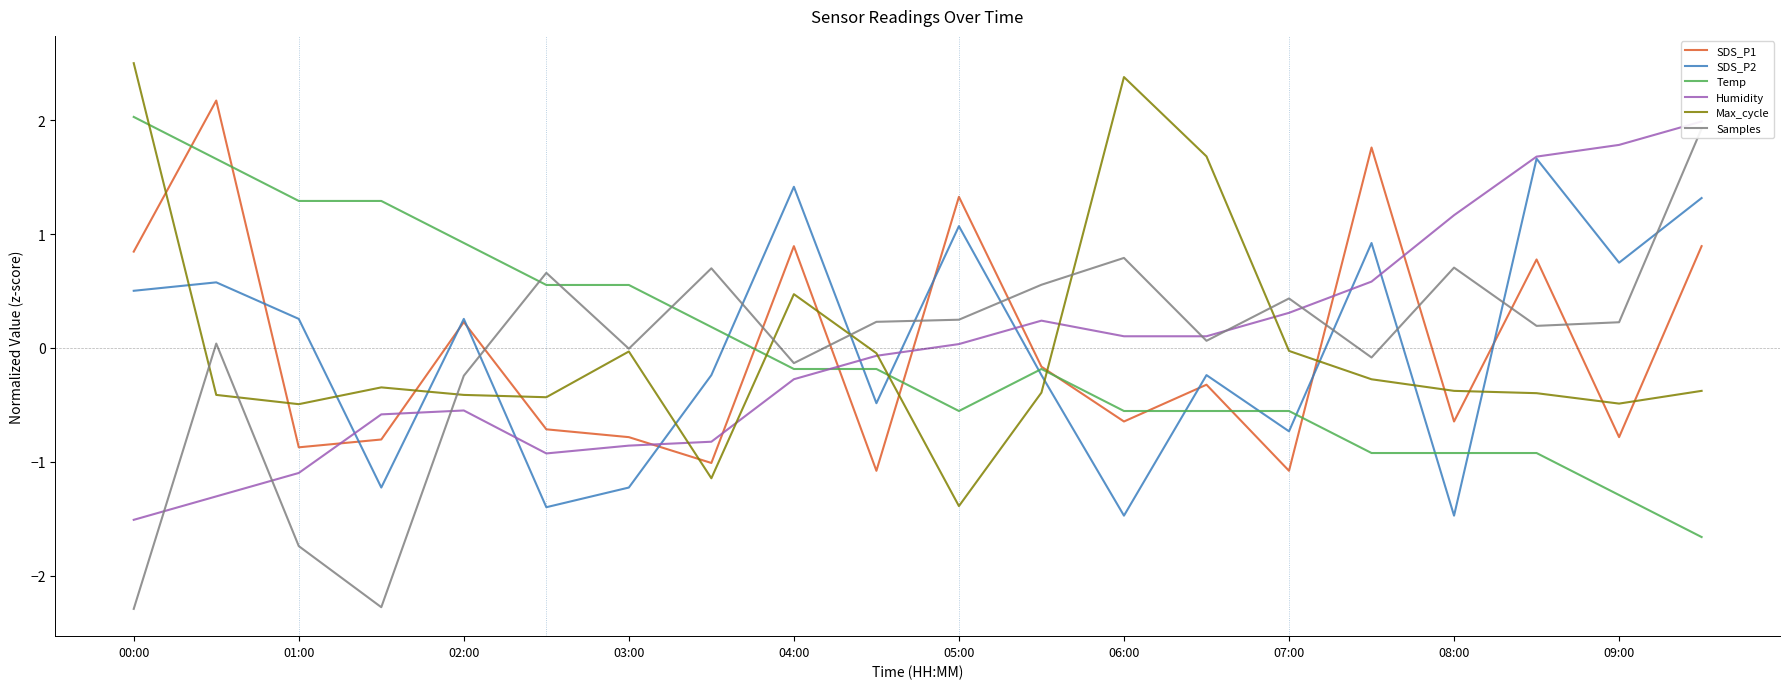

In Max_cycle, how many points are lower than both neighbors (excluding endpoints)?

5